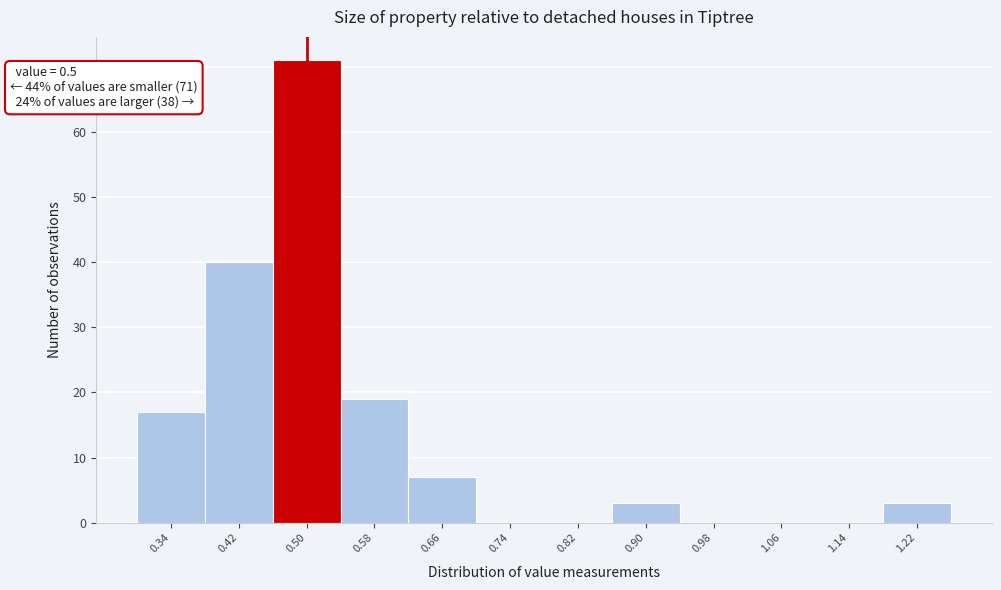

Over which range of the x-axis is the bar tallest?

0.46 to 0.54